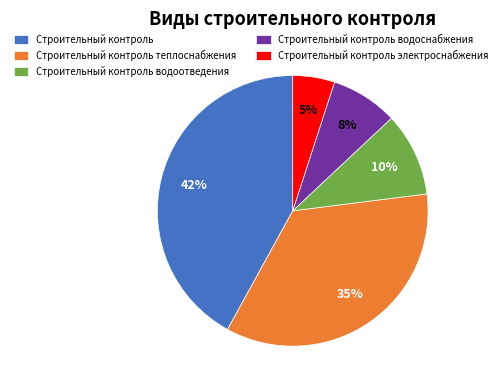

Does any single category account for the majority?

No